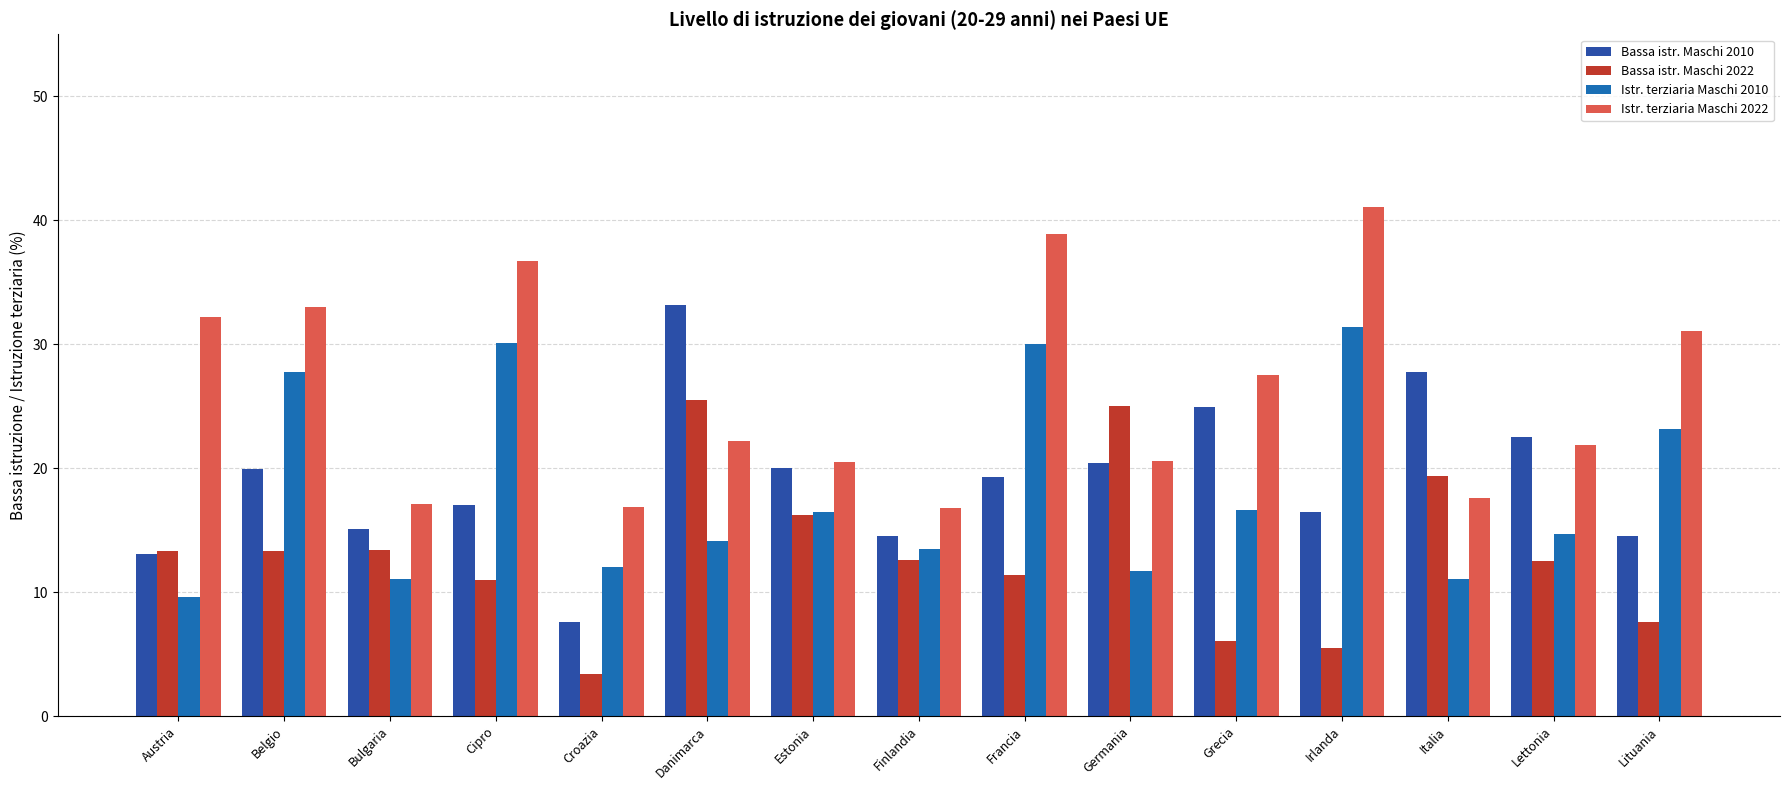

Reading right to left, extract all data points from this chart.

Bassa istr. Maschi 2010: 14.5	22.5	27.8	16.5	24.9	20.4	19.3	14.5	20.0	33.2	7.6	17.0	15.1	19.9	13.1
Bassa istr. Maschi 2022: 7.6	12.5	19.4	5.5	6.1	25.0	11.4	12.6	16.2	25.5	3.4	11.0	13.4	13.3	13.3
Istr. terziaria Maschi 2010: 23.2	14.7	11.1	31.4	16.6	11.7	30.0	13.5	16.5	14.1	12.0	30.1	11.1	27.8	9.6
Istr. terziaria Maschi 2022: 31.1	21.9	17.6	41.1	27.5	20.6	38.9	16.8	20.5	22.2	16.9	36.7	17.1	33.0	32.2